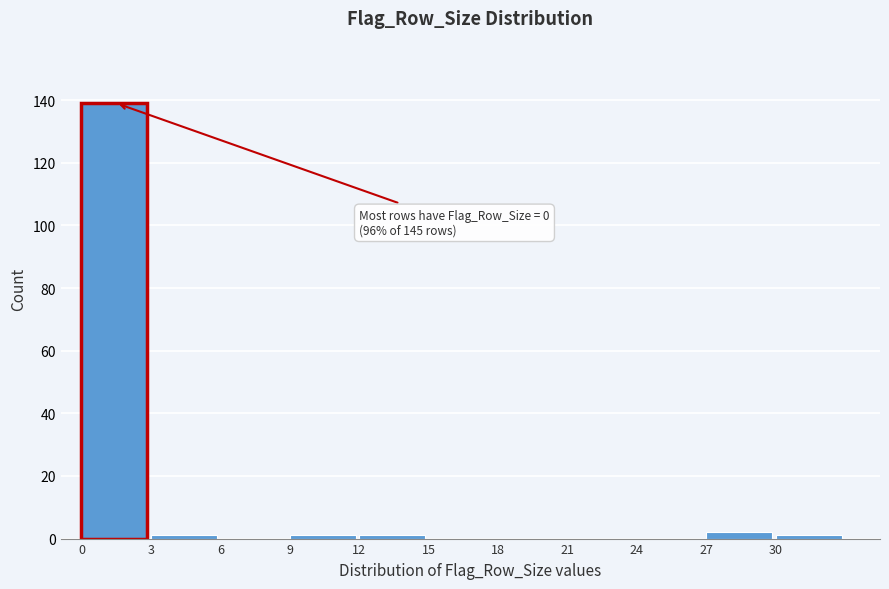

Which range on the x-axis has the tallest bar?

0 to 3